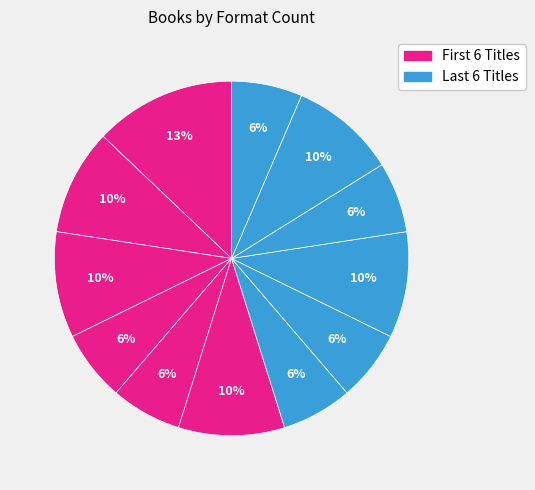

How many slices are in this pie chart?

12